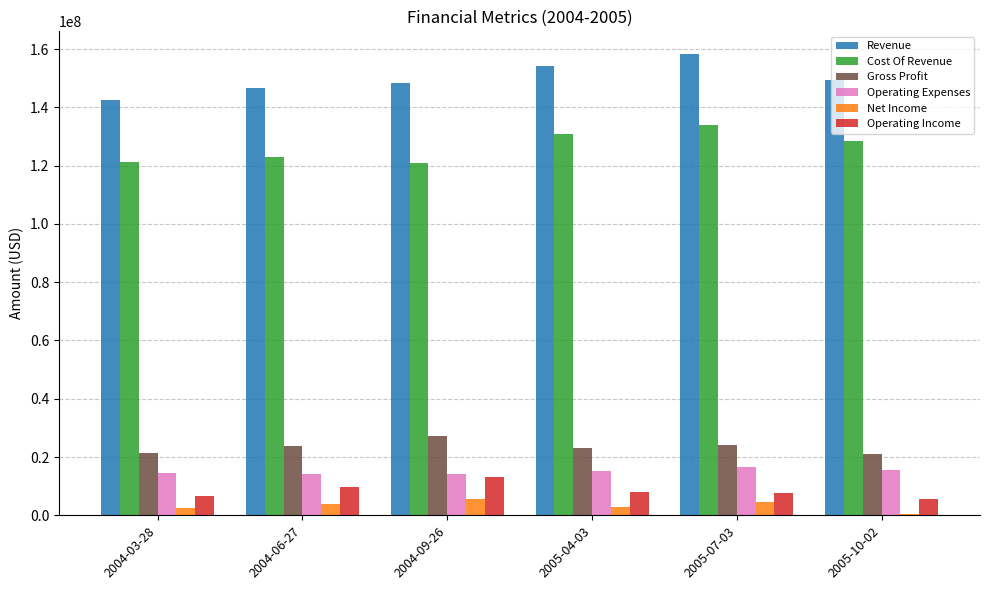

Which series has the largest total across all categories?

Revenue